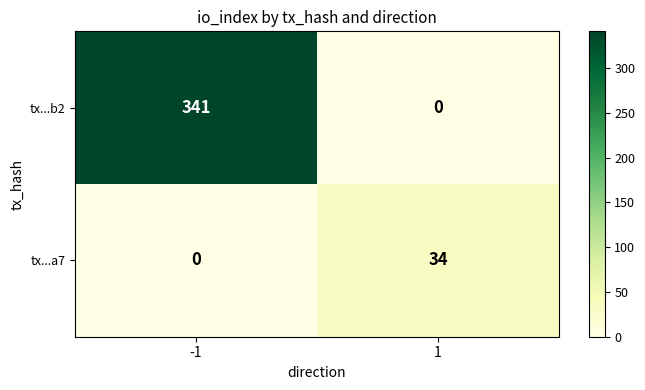

True or false: tx...b2 has a value of 0 at 1.

True